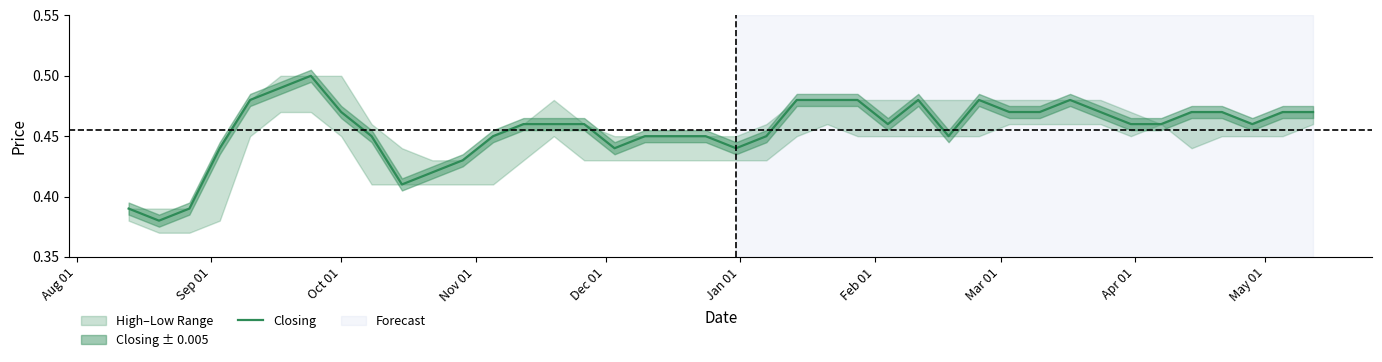

Does the chart display data point markers on the line(s)?

No